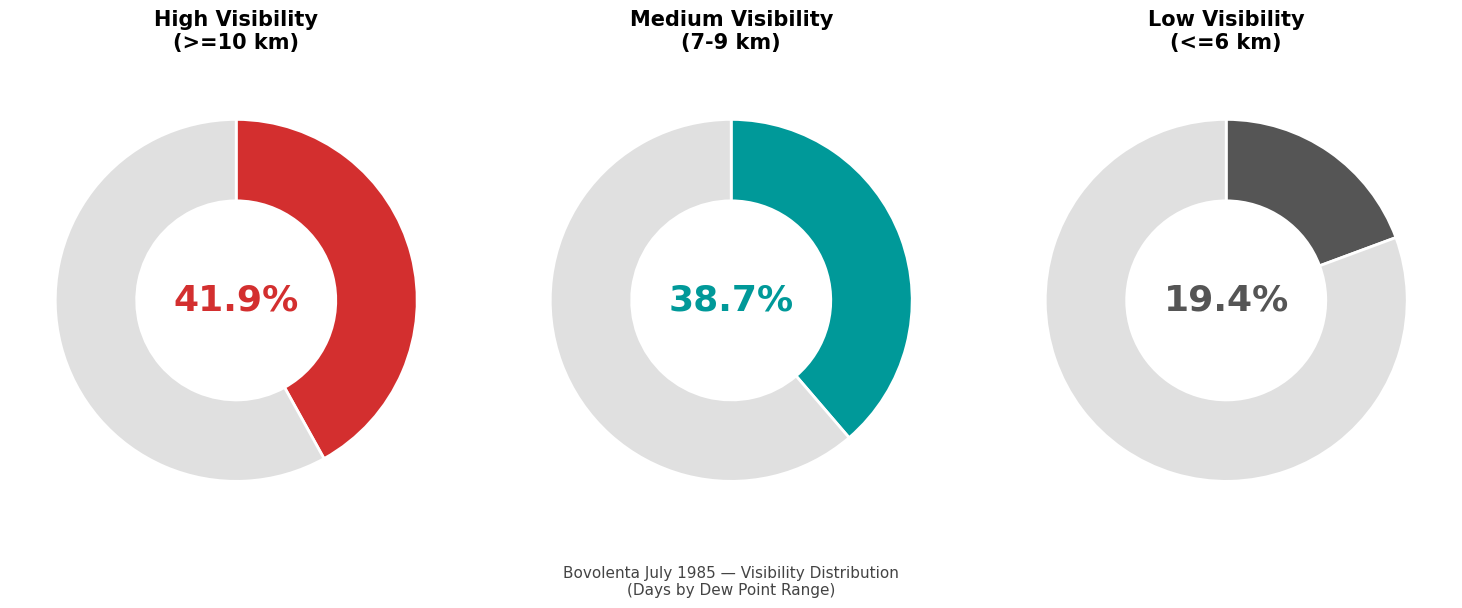

Is it true that 16 is 1% of the pie?

False